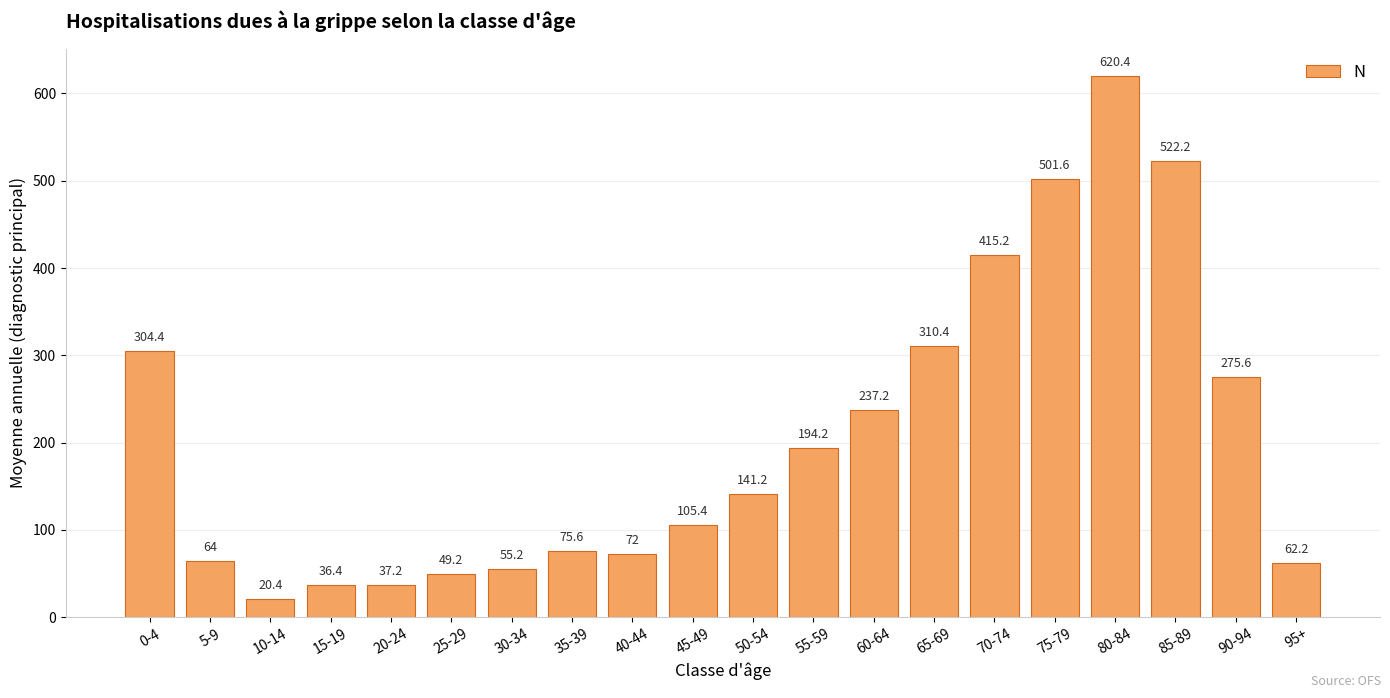

How many values exceed 141?

10